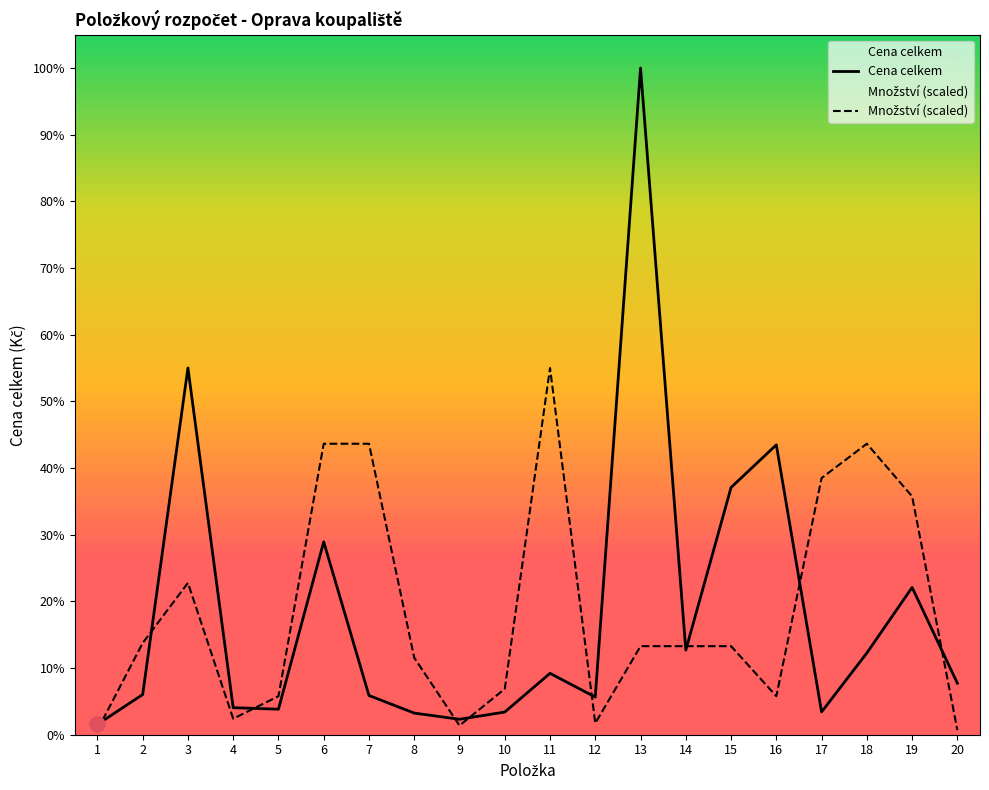

Which series has the largest total across all categories?

Množství